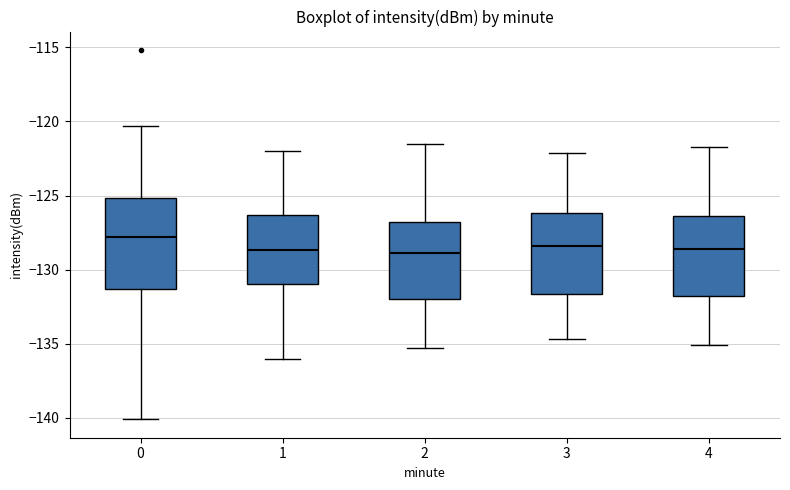

Where does the median line of the box at x = 1 sit on the y-axis? The values are not printed on the chart, so give them approximately, as read against the axis.

-128.5